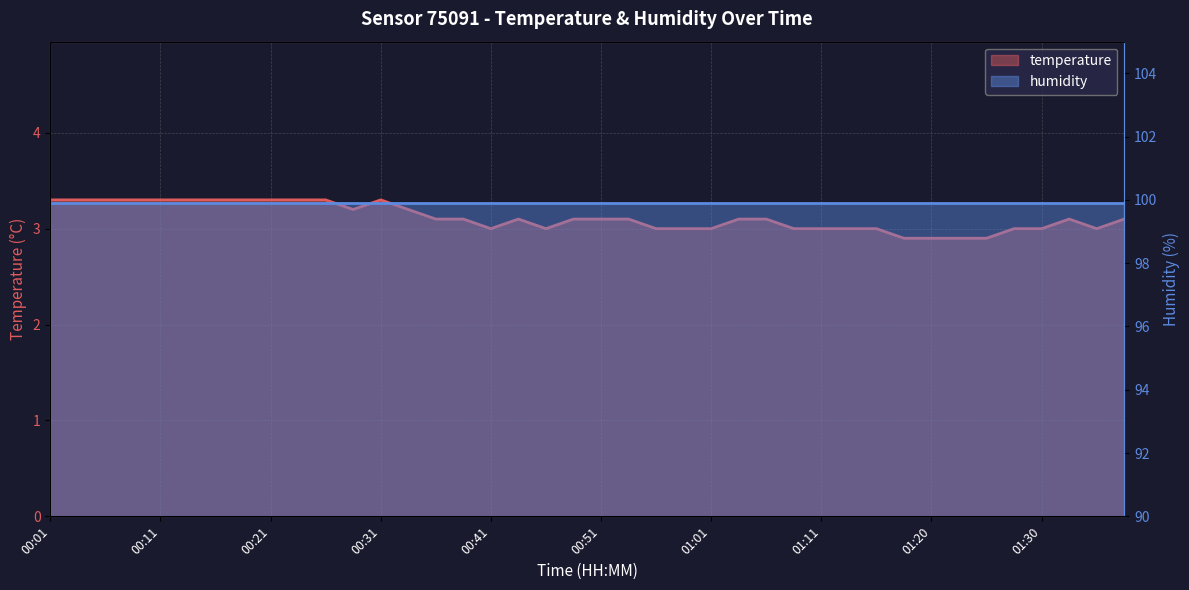

Reading left to right, transcribe all the data shown in this chart.

3.3	3.3	3.3	3.3	3.3	3.3	3.3	3.3	3.3	3.3	3.3	3.2	3.3	3.2	3.1	3.1	3.0	3.1	3.0	3.1	3.1	3.1	3.0	3.0	3.0	3.1	3.1	3.0	3.0	3.0	3.0	2.9	2.9	2.9	2.9	3.0	3.0	3.1	3.0	3.1